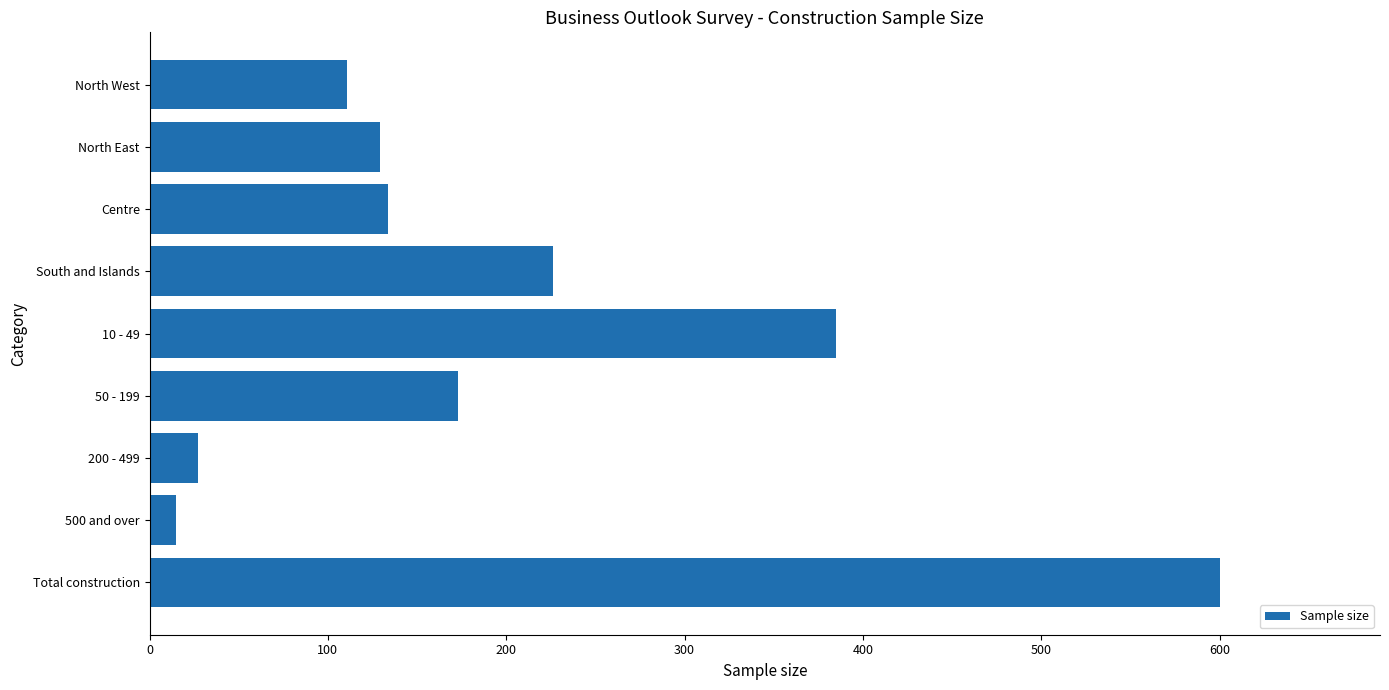

What is the difference between the second highest and minimum values?

370